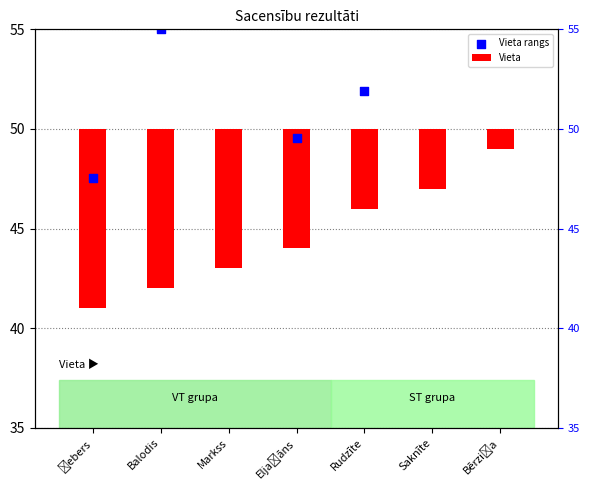

At how many categories does at least one series exceed 30?

7